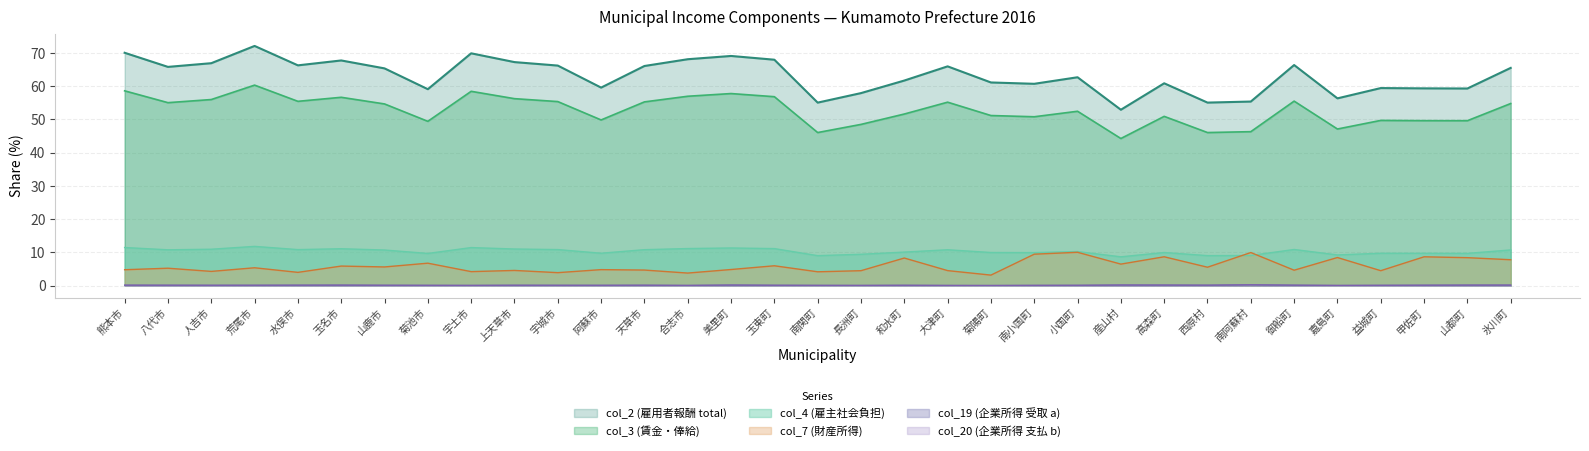

Which series has the largest range (max minus min)?

col_2 (雇用者報酬 total)